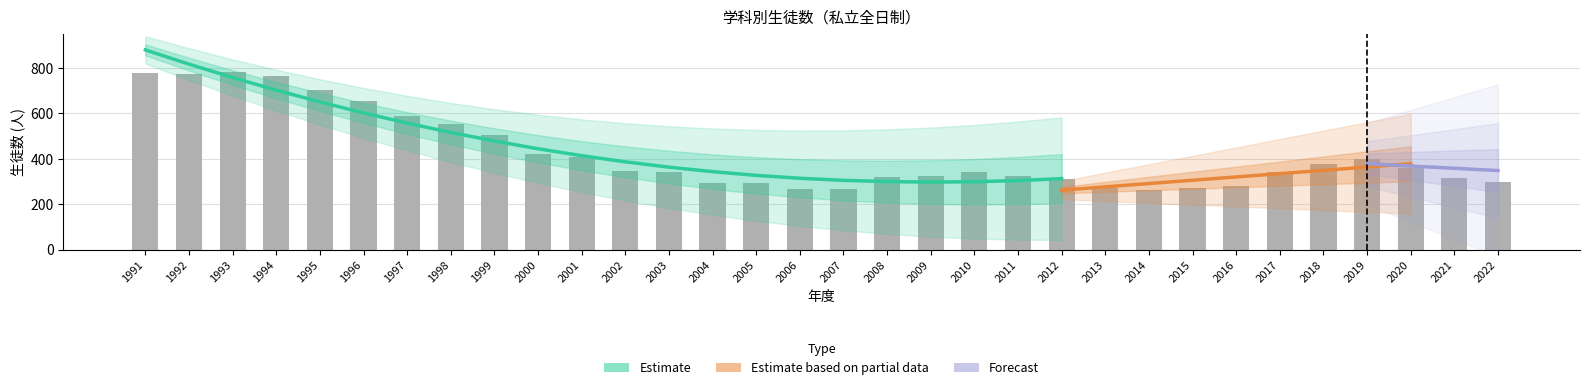

The value of 女 at 1995 is 118. True or false?

False